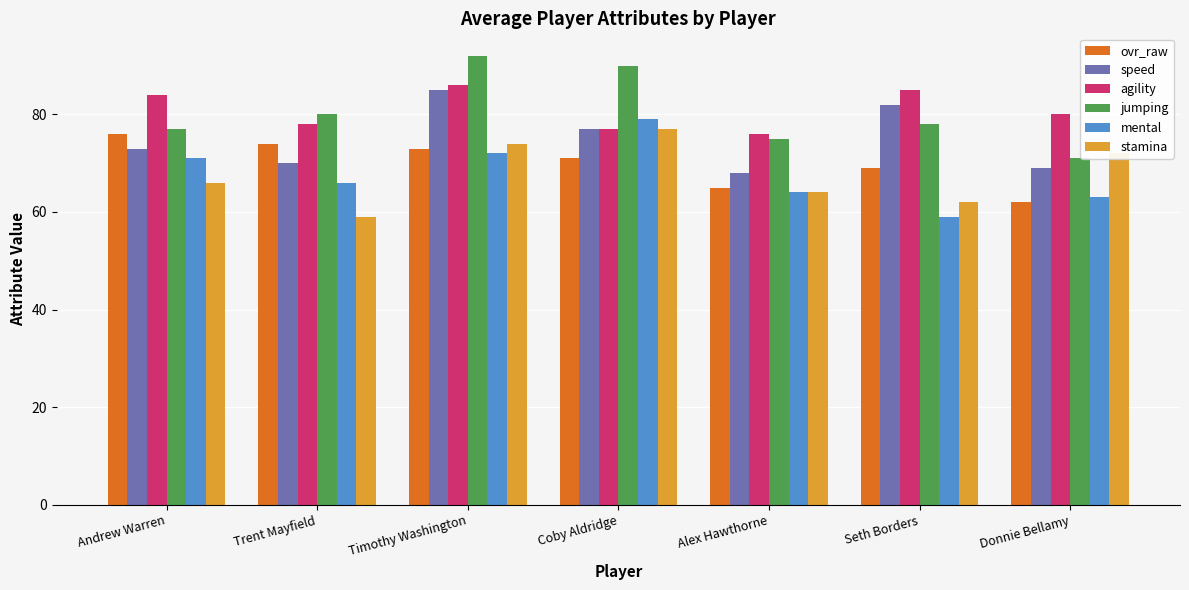

Reading right to left, extract all data points from this chart.

ovr_raw: Donnie Bellamy=62	Seth Borders=69	Alex Hawthorne=65	Coby Aldridge=71	Timothy Washington=73	Trent Mayfield=74	Andrew Warren=76
speed: Donnie Bellamy=69	Seth Borders=82	Alex Hawthorne=68	Coby Aldridge=77	Timothy Washington=85	Trent Mayfield=70	Andrew Warren=73
agility: Donnie Bellamy=80	Seth Borders=85	Alex Hawthorne=76	Coby Aldridge=77	Timothy Washington=86	Trent Mayfield=78	Andrew Warren=84
jumping: Donnie Bellamy=71	Seth Borders=78	Alex Hawthorne=75	Coby Aldridge=90	Timothy Washington=92	Trent Mayfield=80	Andrew Warren=77
mental: Donnie Bellamy=63	Seth Borders=59	Alex Hawthorne=64	Coby Aldridge=79	Timothy Washington=72	Trent Mayfield=66	Andrew Warren=71
stamina: Donnie Bellamy=72	Seth Borders=62	Alex Hawthorne=64	Coby Aldridge=77	Timothy Washington=74	Trent Mayfield=59	Andrew Warren=66